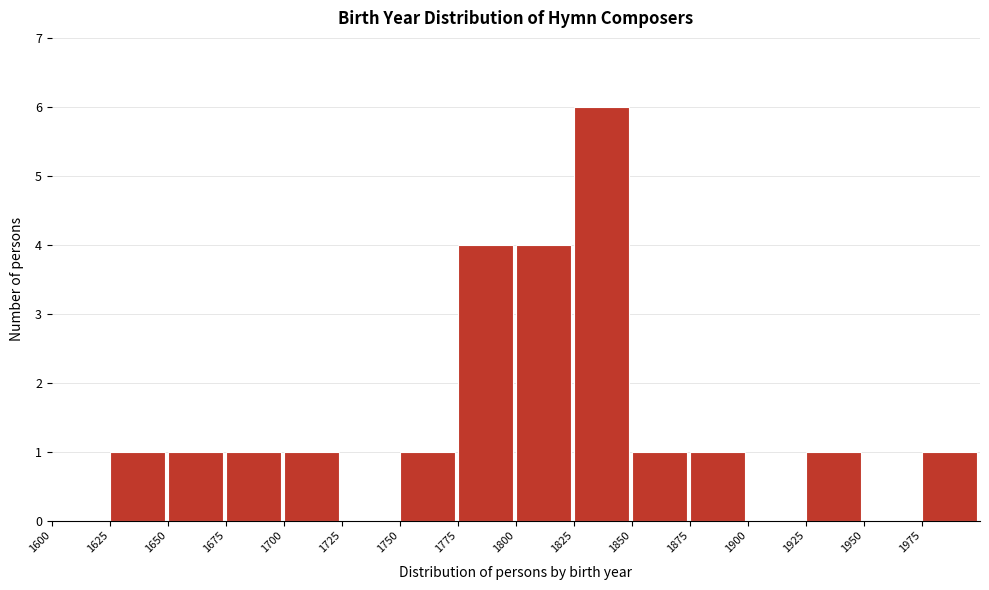

Over which range of the x-axis is the bar tallest?

1825 to 1850